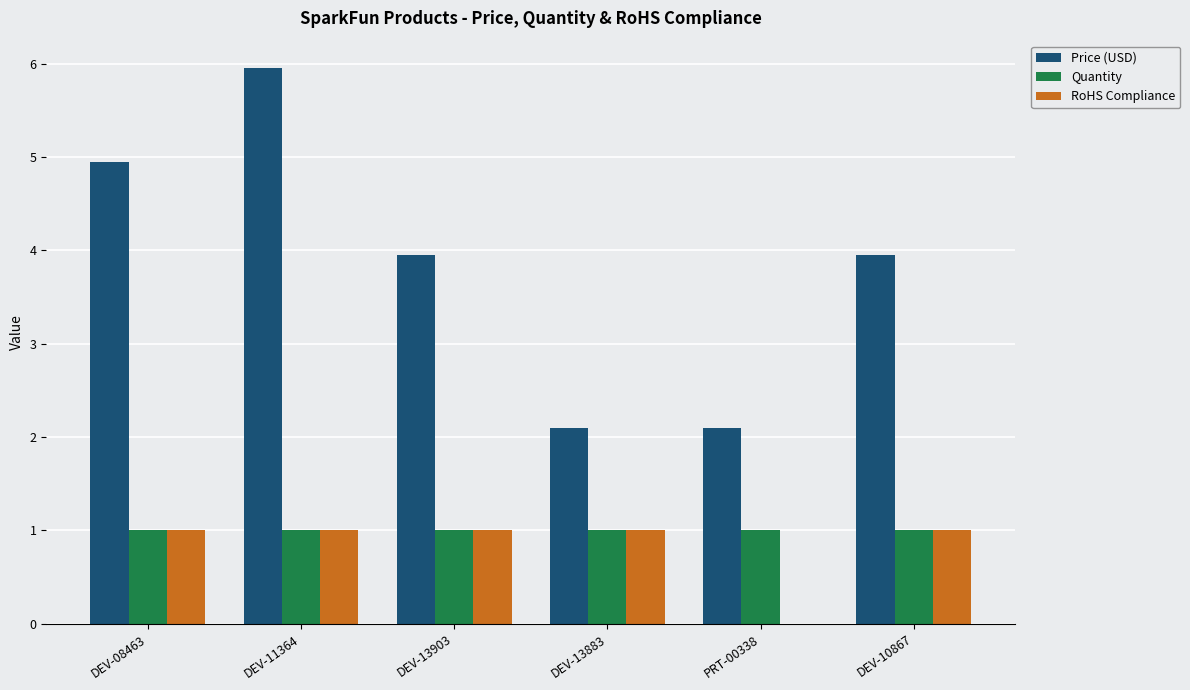

How many groups of bars are there?

6